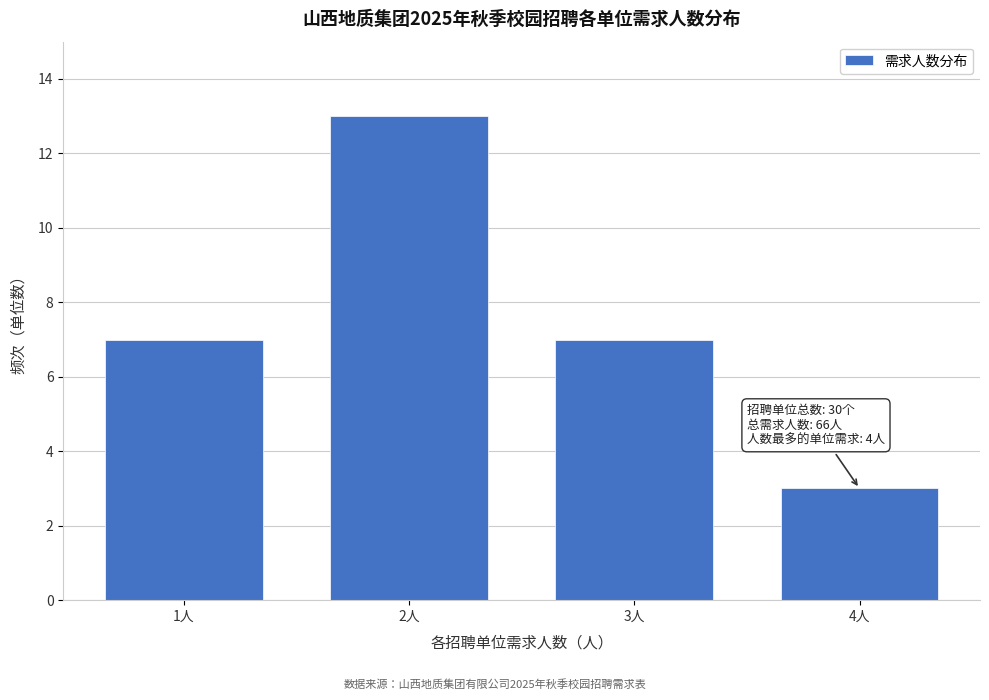

Reading left to right, list all the values displayed in this chart.

7	13	7	3